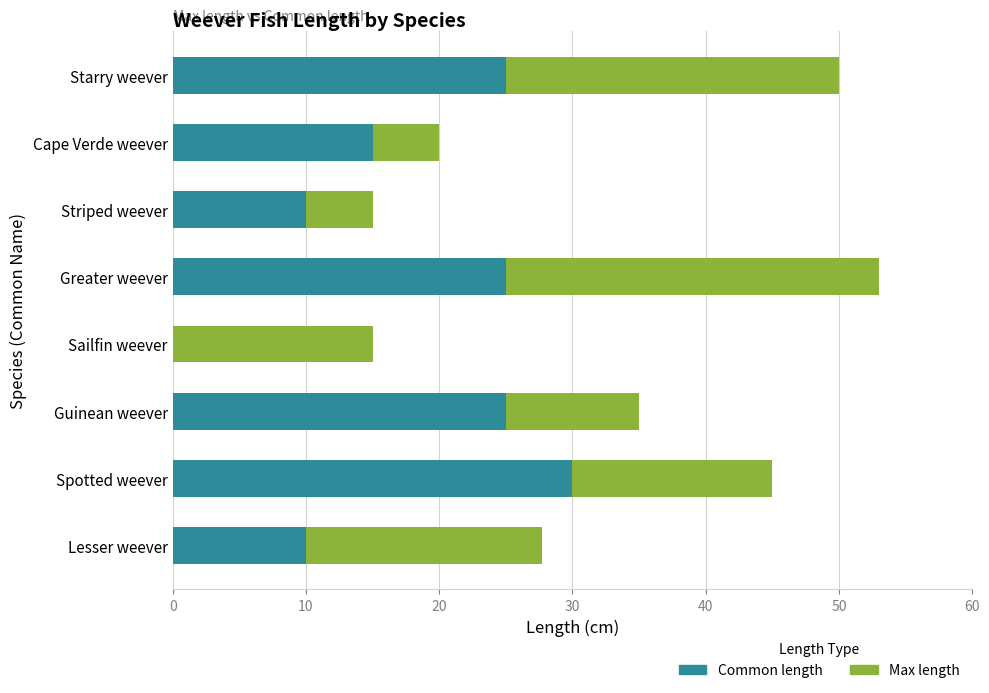

Read the Common length value at Striped weever.

10.0